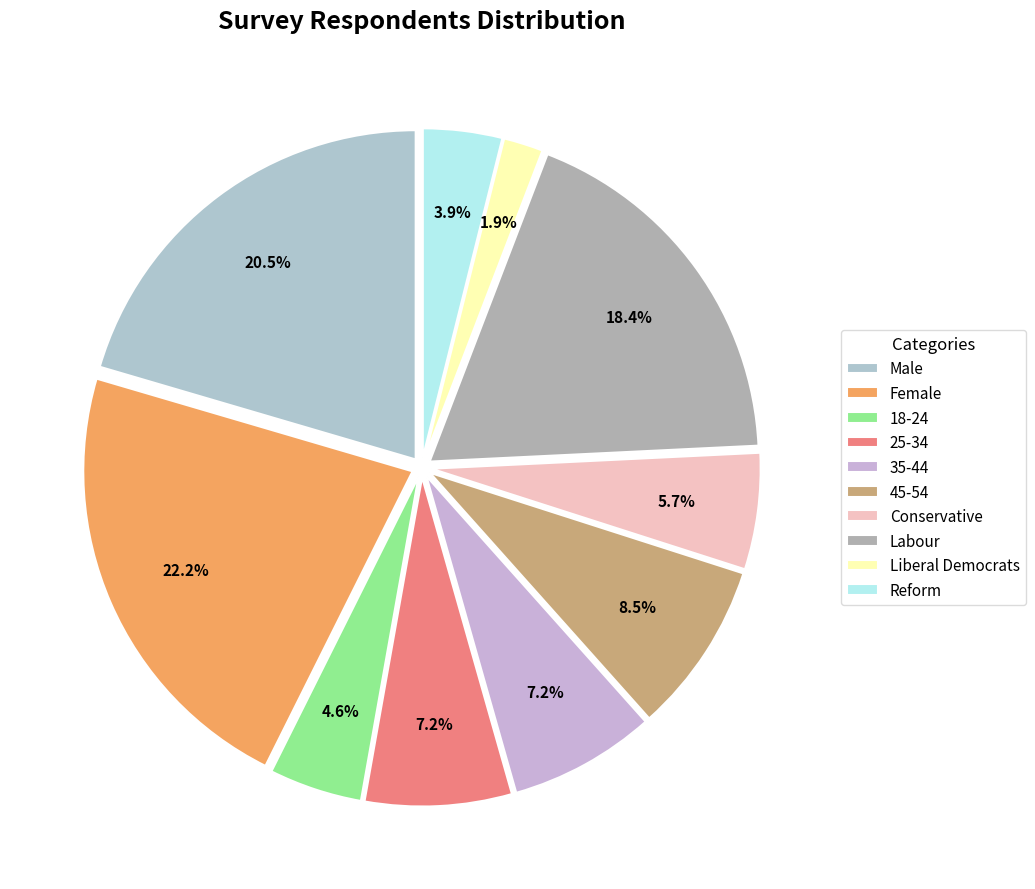

To the nearest percent, what is the combined percentage of Reform and Female?

26%